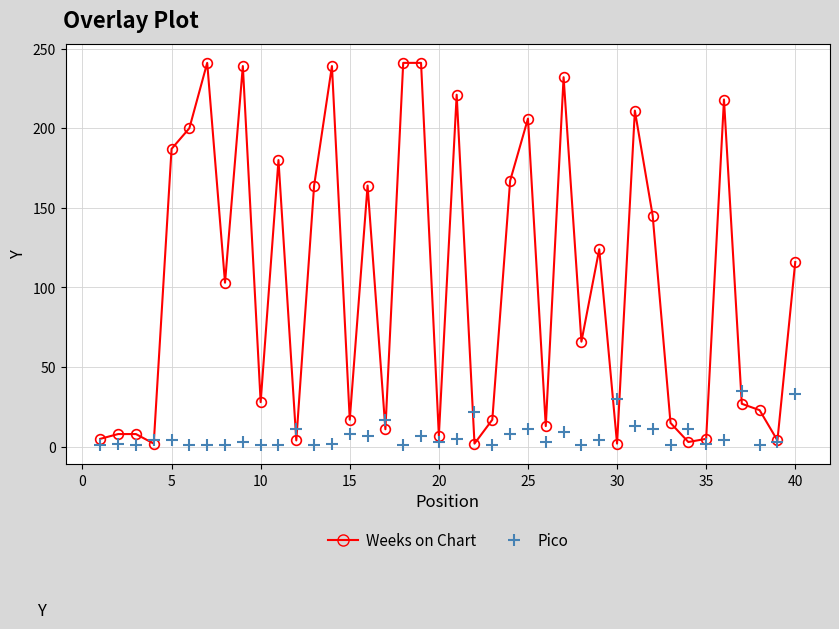

Reading left to right, extract all data points from this chart.

Weeks on Chart (line): 5	8	8	2	187	200	241	103	239	28	180	4	164	239	17	164	11	241	241	7	221	2	17	167	206	13	232	66	124	2	211	145	15	3	5	218	27	23	4	116
Weeks on Chart: 5	8	8	2	187	200	241	103	239	28	180	4	164	239	17	164	11	241	241	7	221	2	17	167	206	13	232	66	124	2	211	145	15	3	5	218	27	23	4	116
Pico: 1	2	1	4	4	1	1	1	3	1	1	11	1	2	8	7	17	1	7	3	5	22	1	8	11	3	9	1	4	30	13	11	1	11	2	4	35	1	3	33